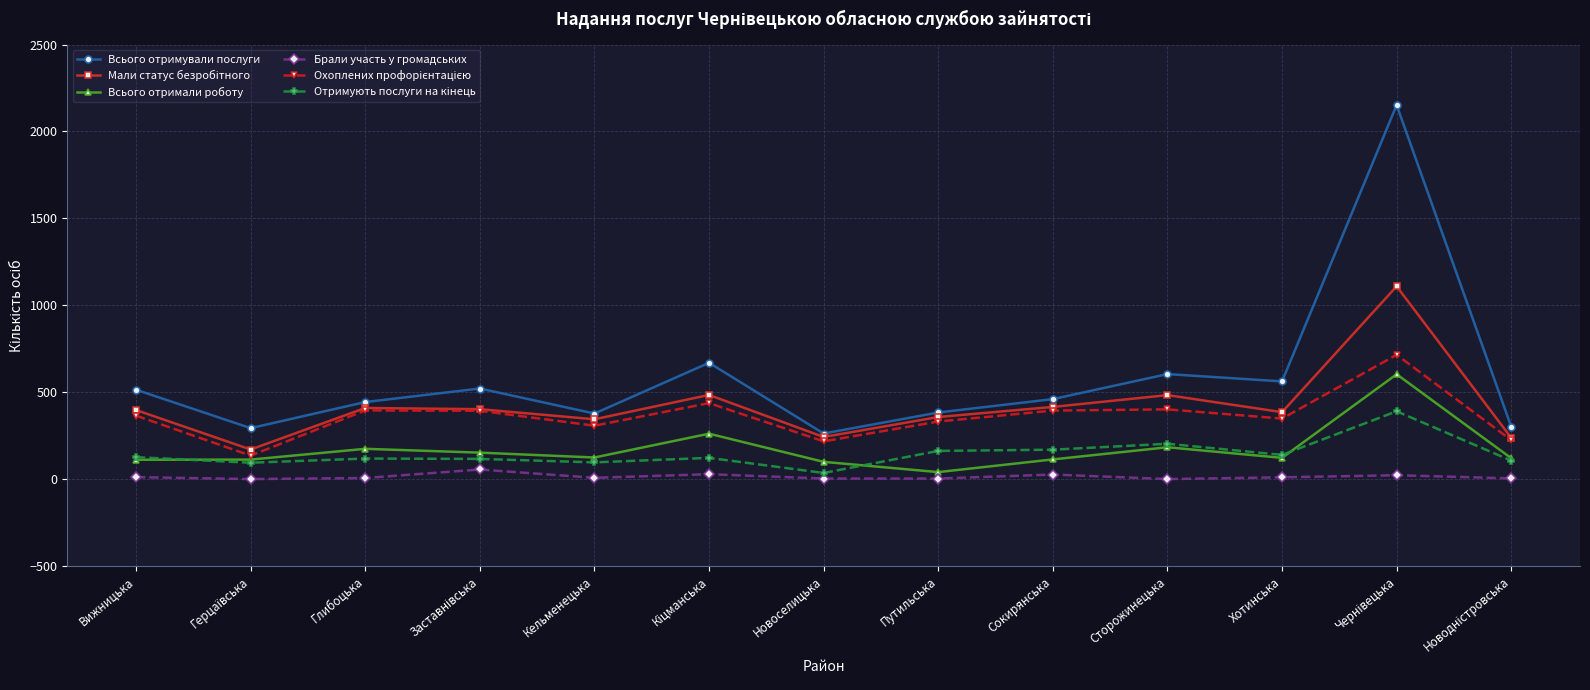

Count the number of categories in the chart.

13